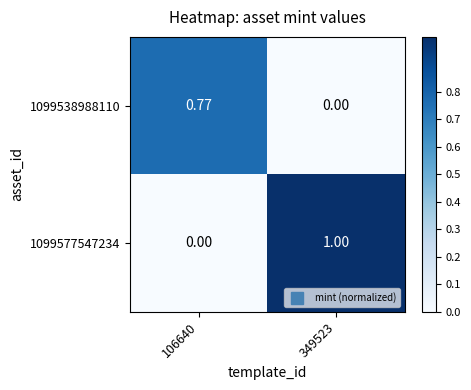

Is the value of 1099538988110 at 106640 greater than the value of 1099577547234 at 106640?

Yes